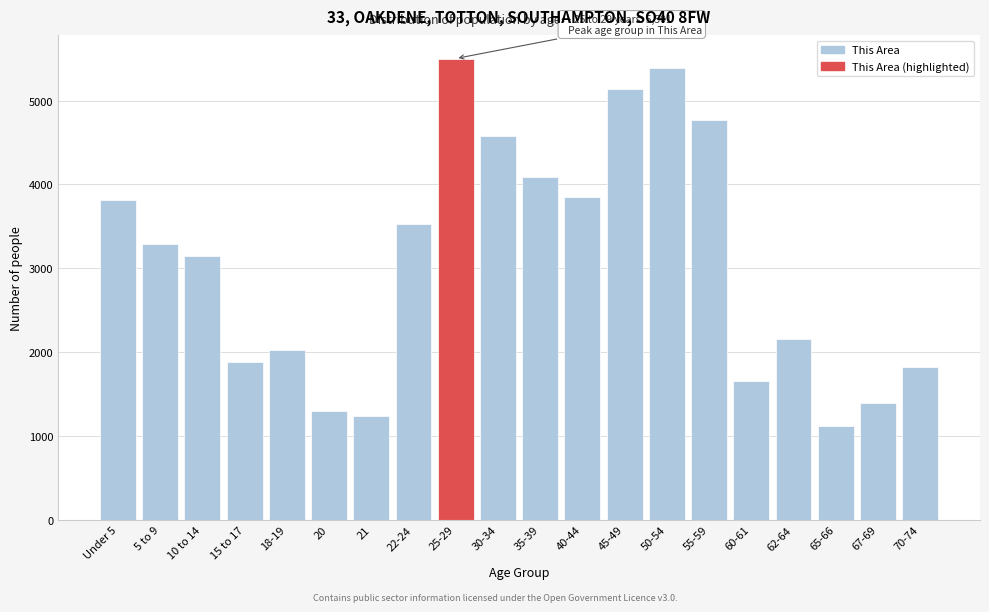

Reading left to right, what are all the values shown in this chart?

Under 5=3815	5 to 9=3283	10 to 14=3145	15 to 17=1882	18-19=2029	20=1293	21=1235	22-24=3528	25-29=5501	30-34=4581	35-39=4086	40-44=3853	45-49=5135	50-54=5386	55-59=4771	60-61=1655	62-64=2159	65-66=1121	67-69=1397	70-74=1817